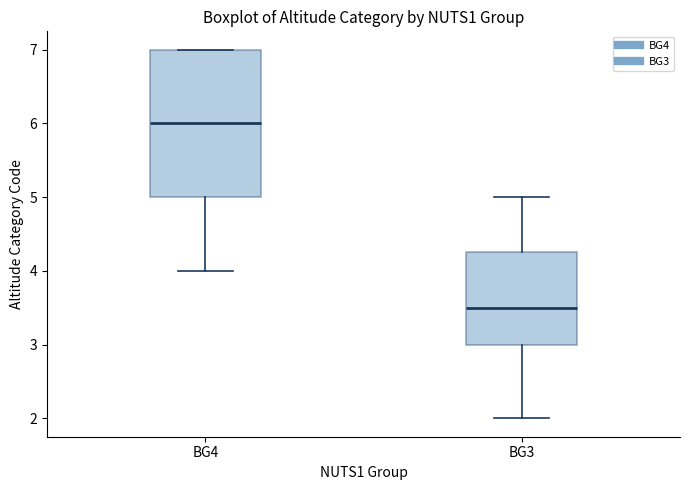

Where is the upper edge of the box for BG4 on the y-axis? The values are not printed on the chart, so give them approximately, as read against the axis.

7.0